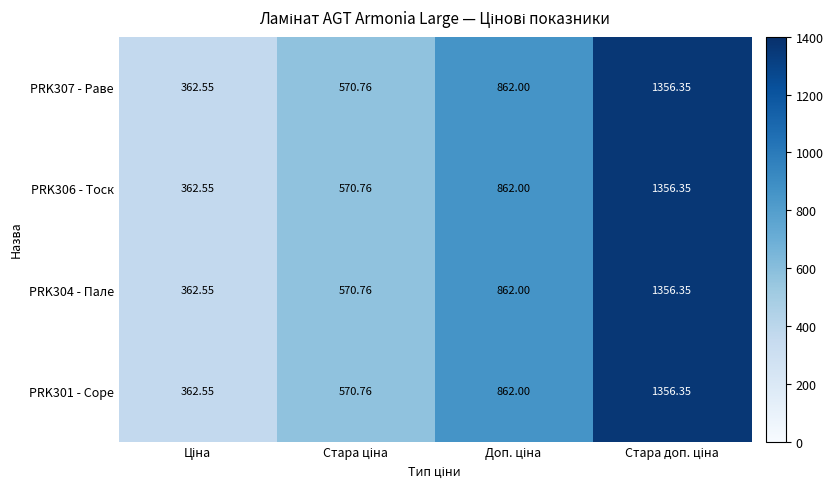

What is the maximum value shown in the chart?

1356.3